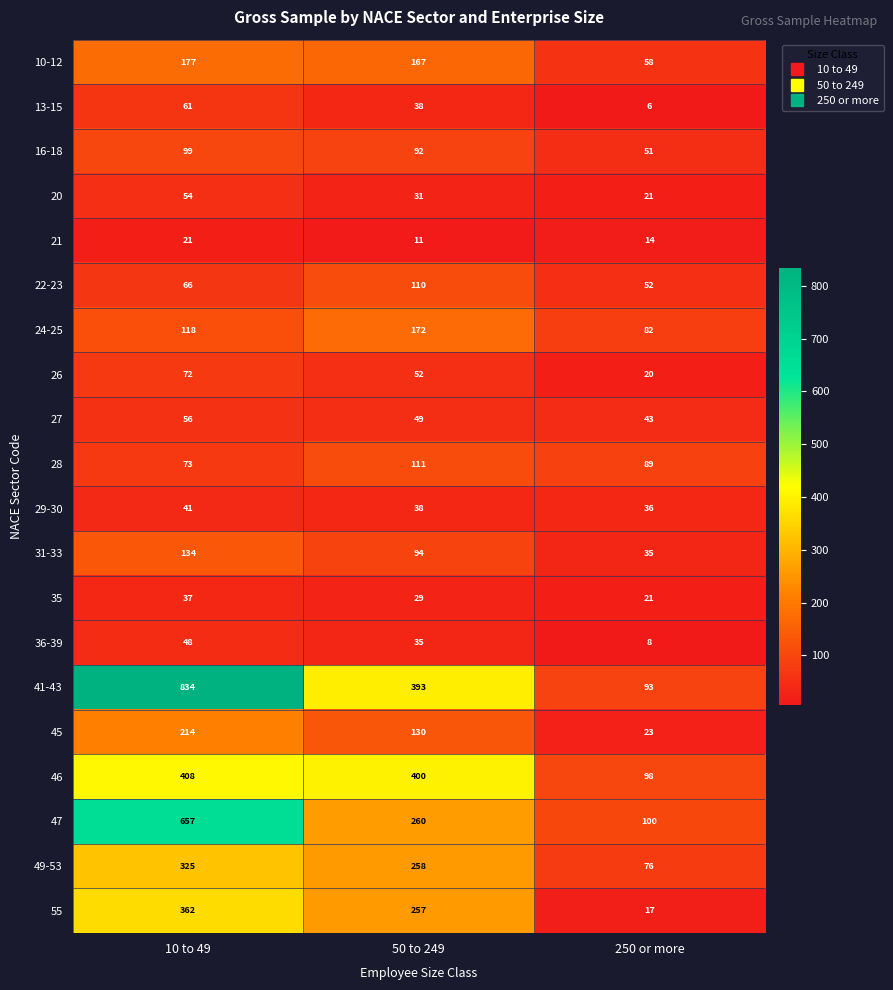

At which label is 47 closest to 378?

50 to 249